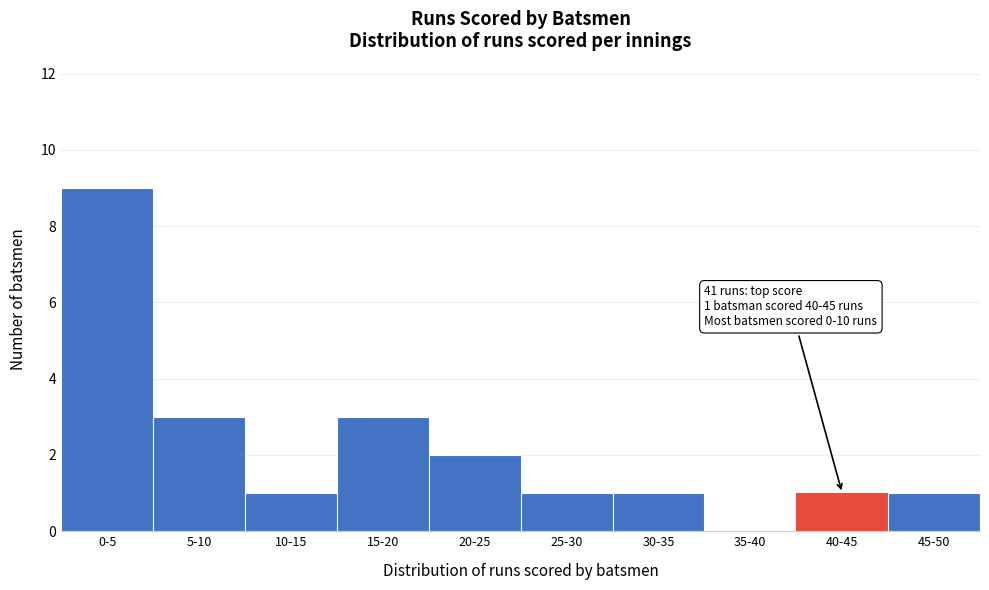

Reading right to left, what are all the values shown in this chart?

45-50=1	40-45=1	35-40=0	30-35=1	25-30=1	20-25=2	15-20=3	10-15=1	5-10=3	0-5=9